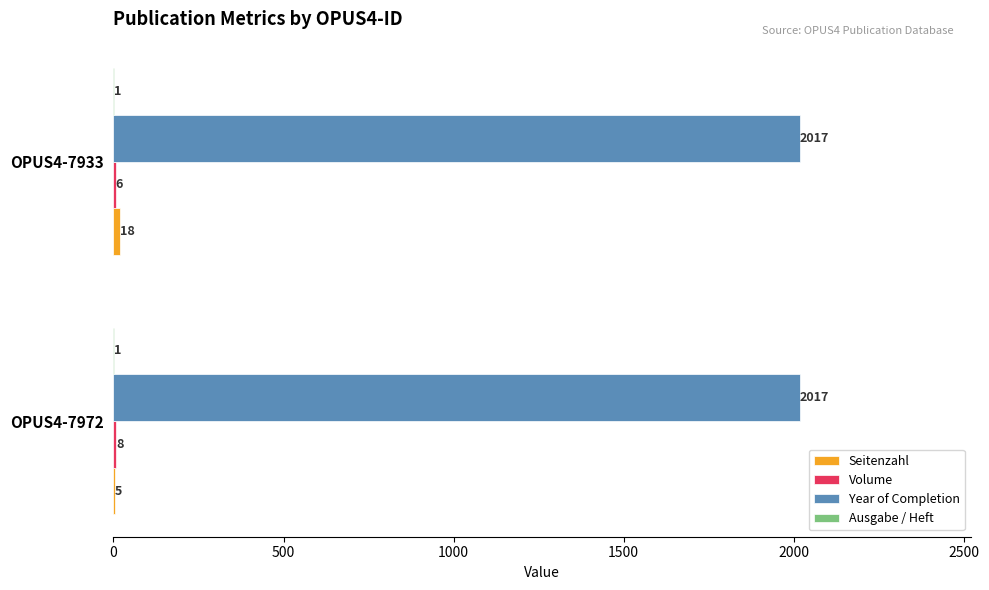

Read the Year of Completion value at OPUS4-7933.

2017